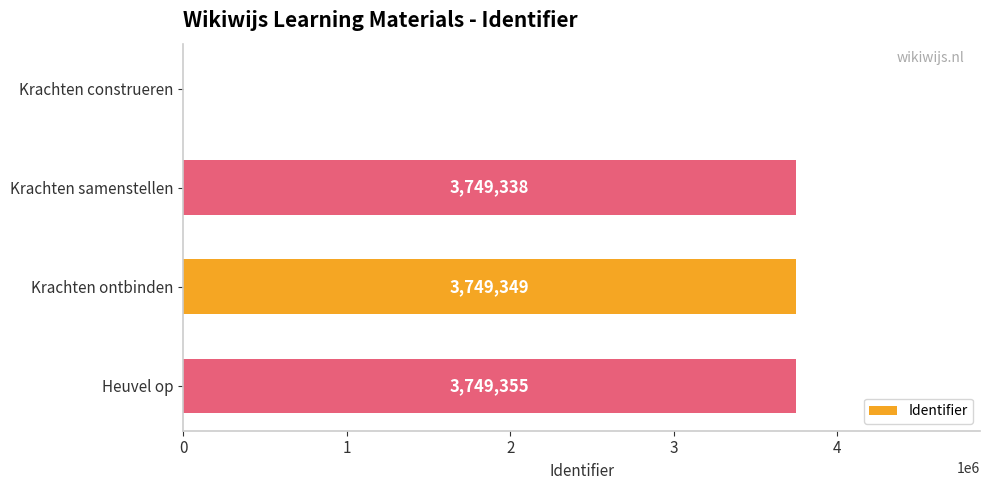

The value at Heuvel op is 3749355. True or false?

True